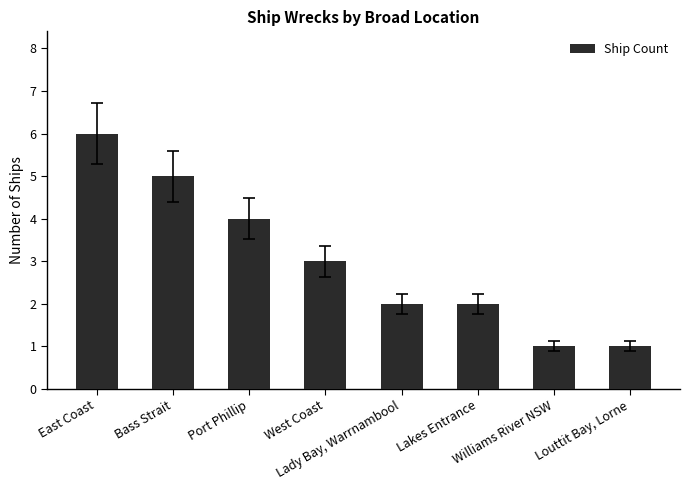

How many data points are less than 3?

4